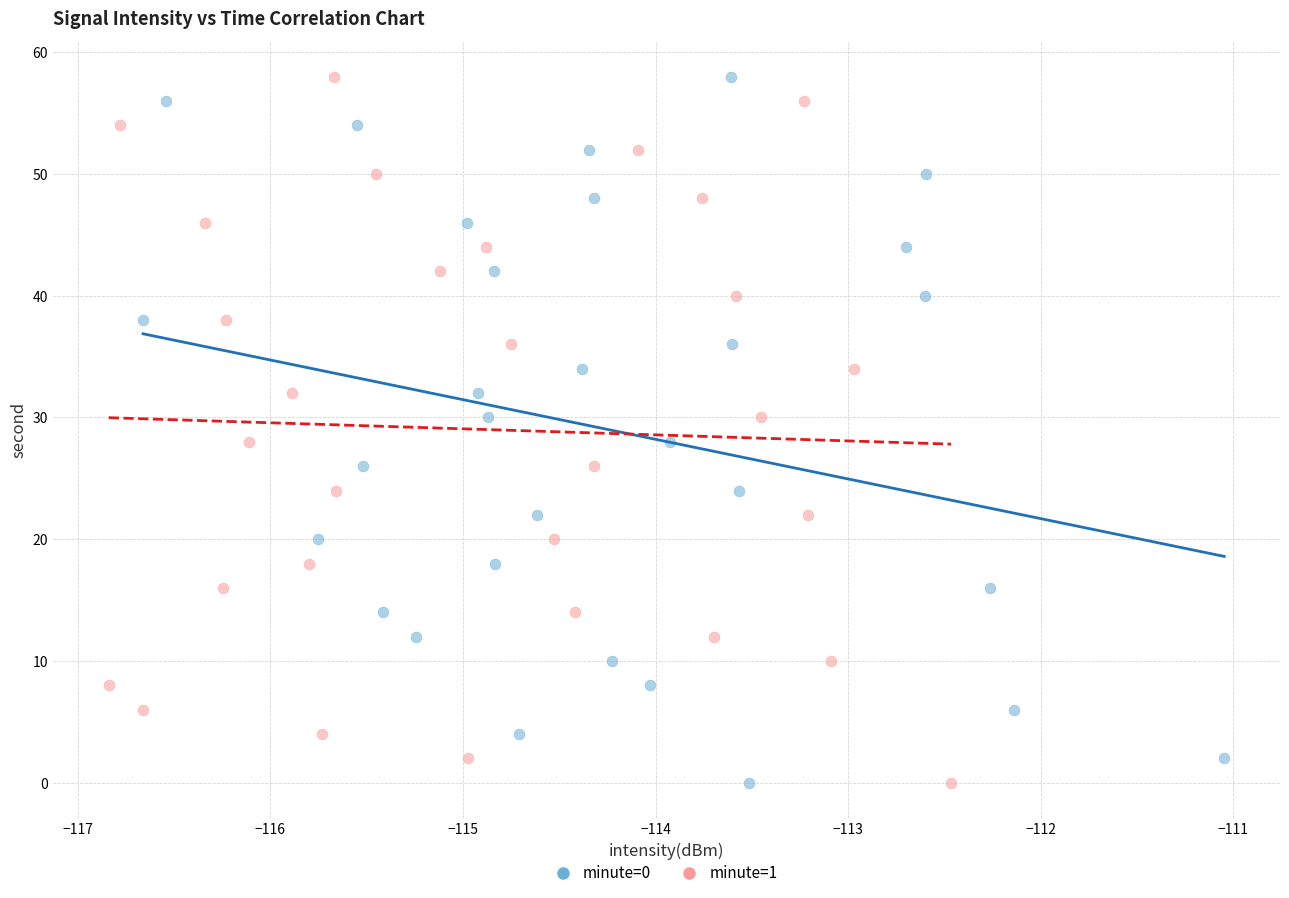

What are all the series names shown in the legend?

minute=0, minute=1